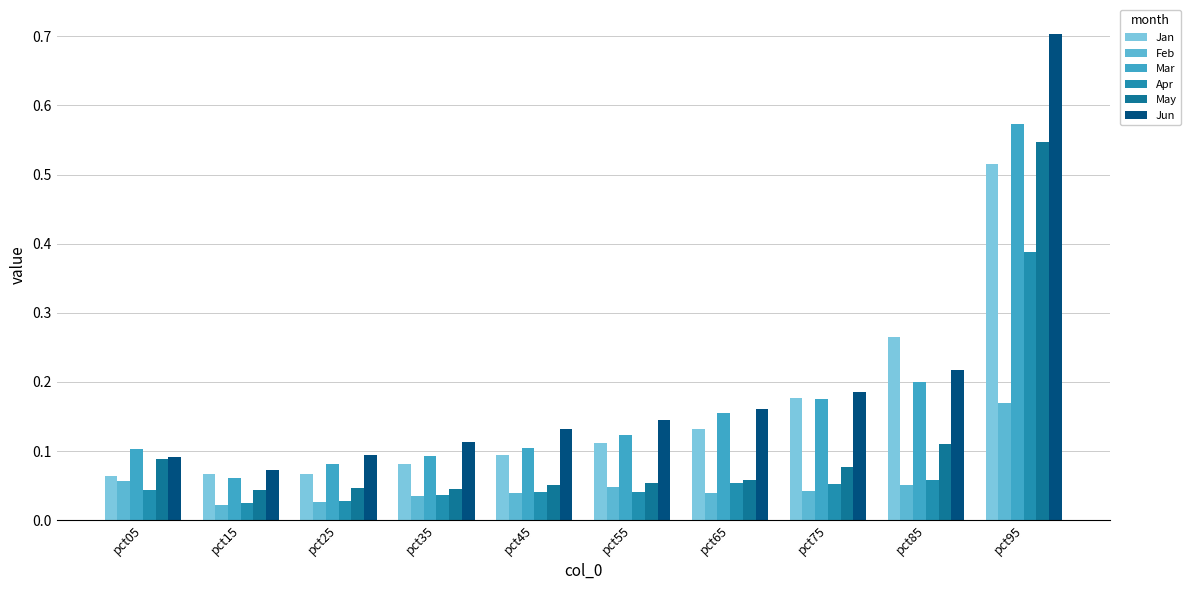

What is the difference between the Apr values at pct95 and pct25?

0.4